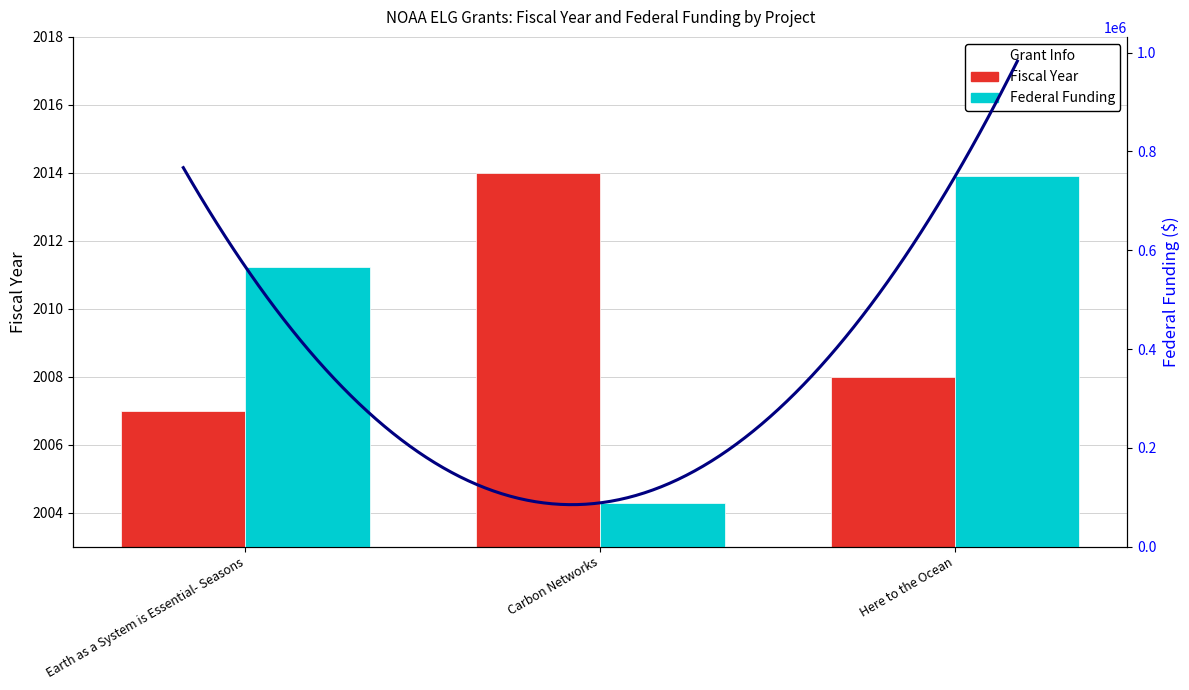

What is the greatest value displayed?

750000